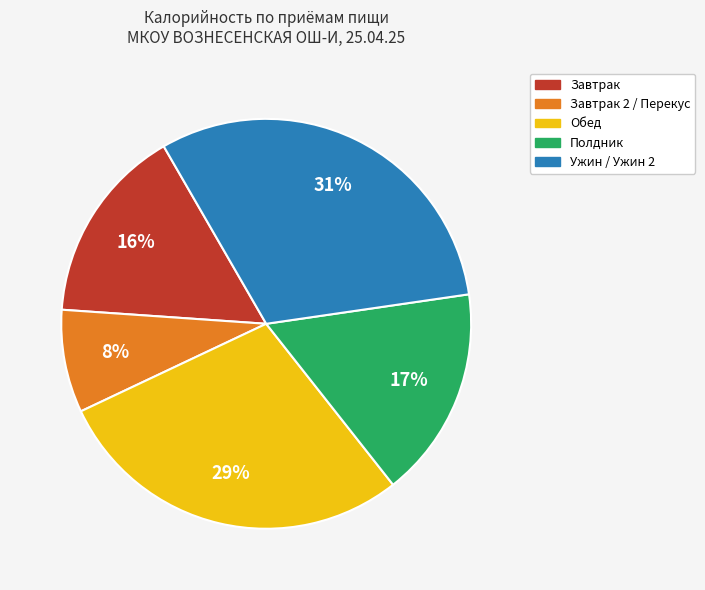

Does any single category account for the majority?

No